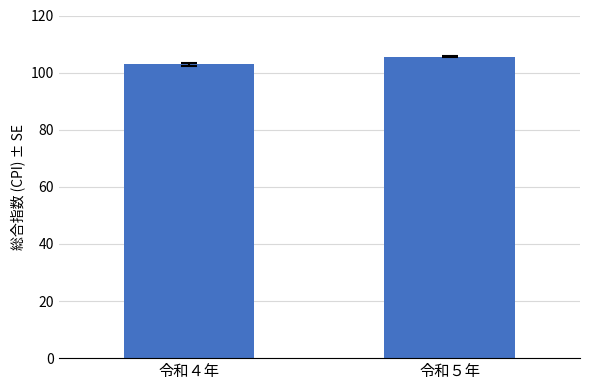

True or false: the data shows 49.2 at 令和５年.

False